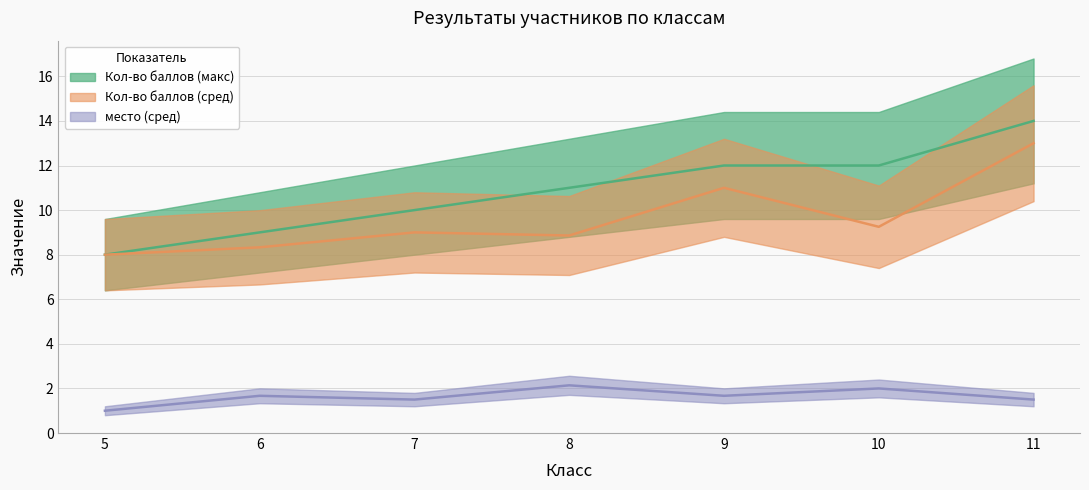

What is the approximate value of Кол-во баллов (сред) at 9?

11.0